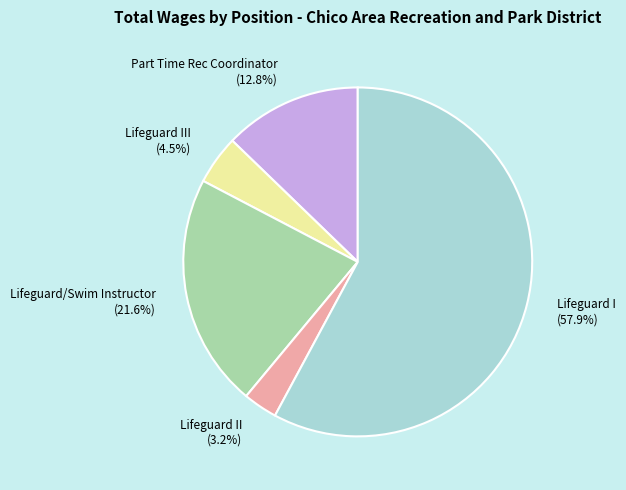

To the nearest percent, what is the difference between the largest and smallest slice percentages?

55%